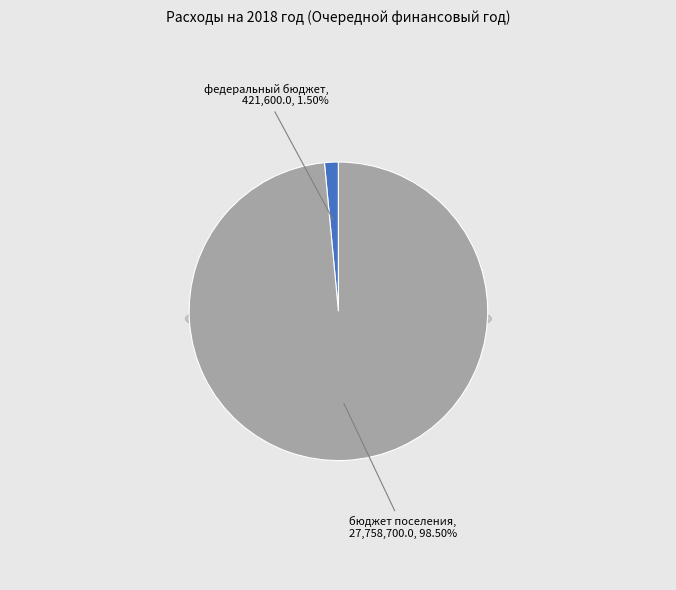

True or false: окружной бюджет accounts for 0% of the total.

True